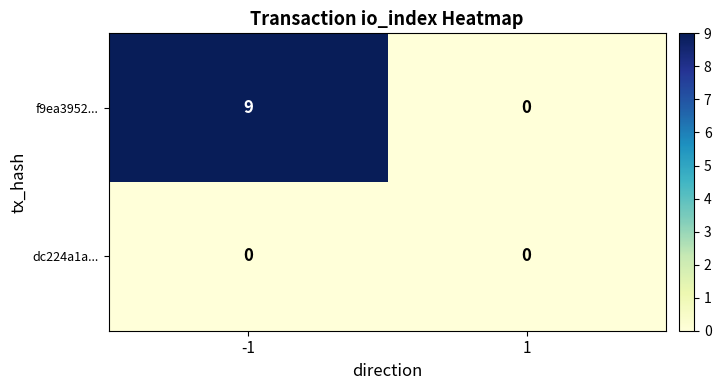

Is it true that f9ea3952... equals 6 at 1?

False